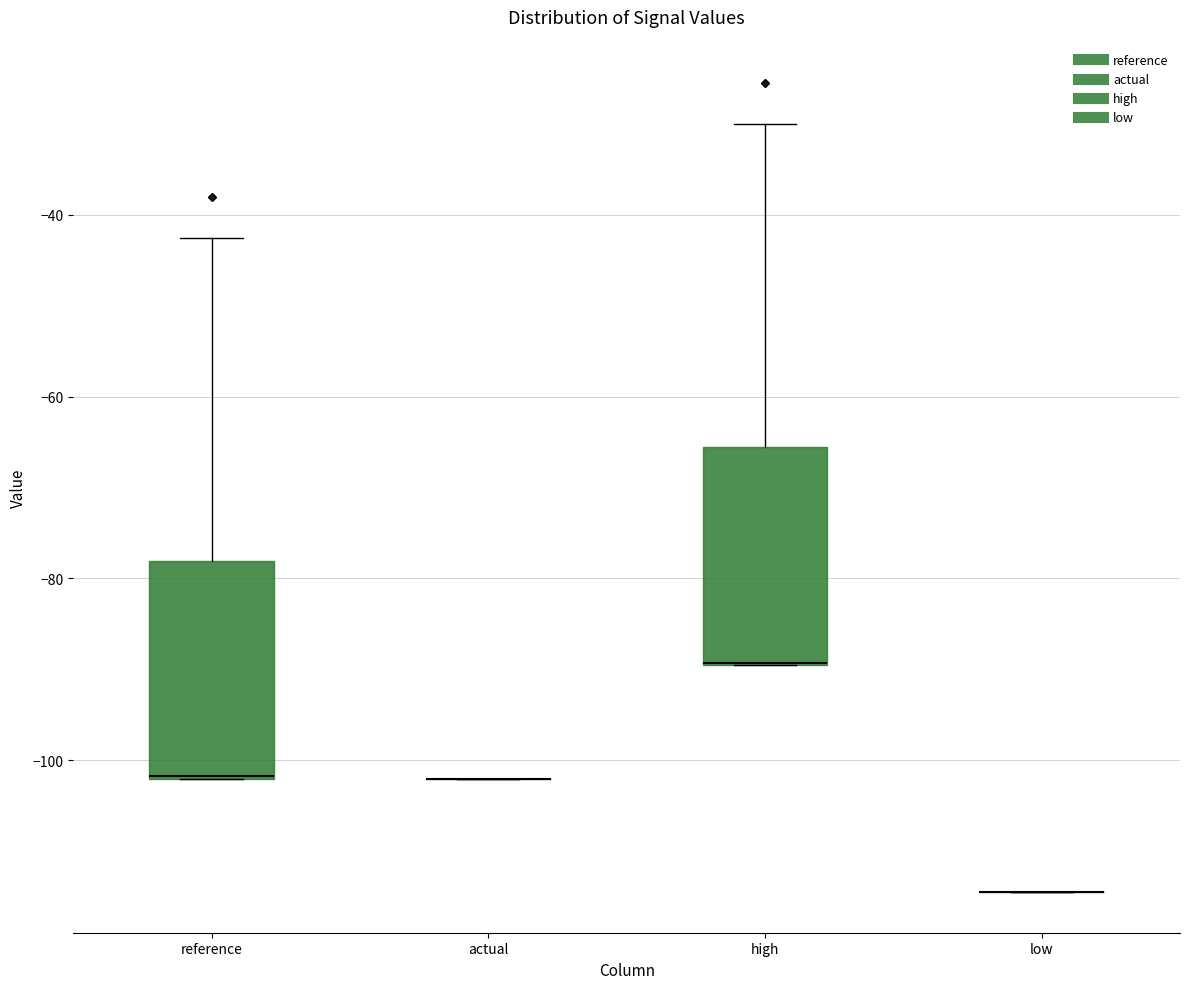

Reading left to right, transcribe this box plot: for each box, give where its median line is, the range the box spans, and where its two whiskers end, as read against the y-axis. The values are not printed on the chart, so give them approximately, as read against the axis.

reference: median -102 (drawn on the box's lower edge), box -102 to -78, whiskers -102 to -42
actual: box collapsed to a line at -102, whiskers -102 to -102
high: median -90 (drawn on the box's lower edge), box -90 to -66, whiskers -90 to -30
low: box collapsed to a line at -114, whiskers -114 to -114